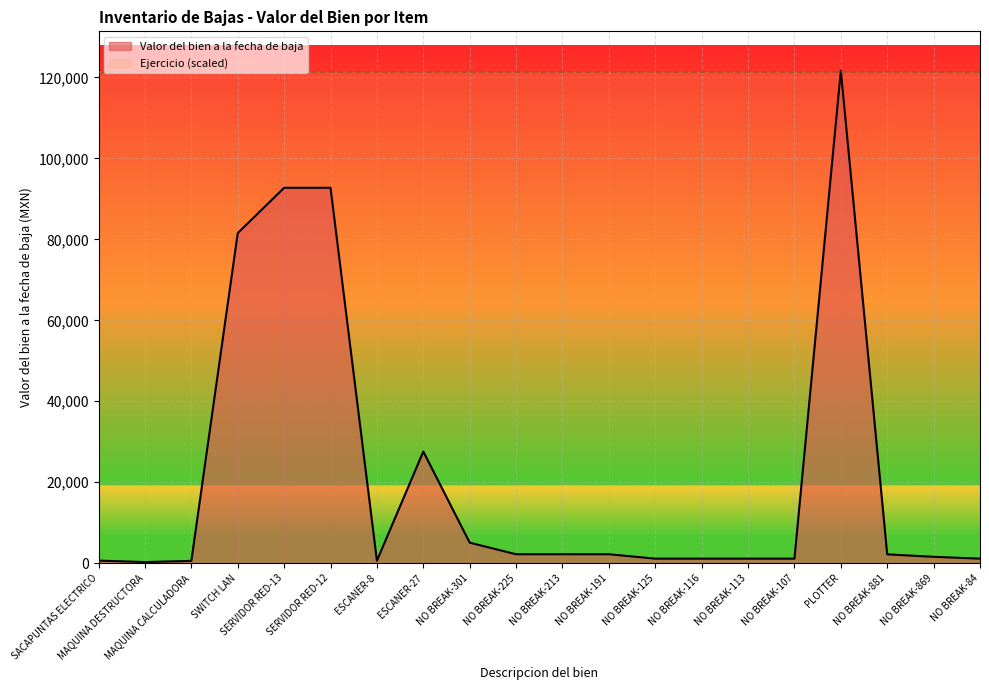

What is the greatest value displayed?

121670.0